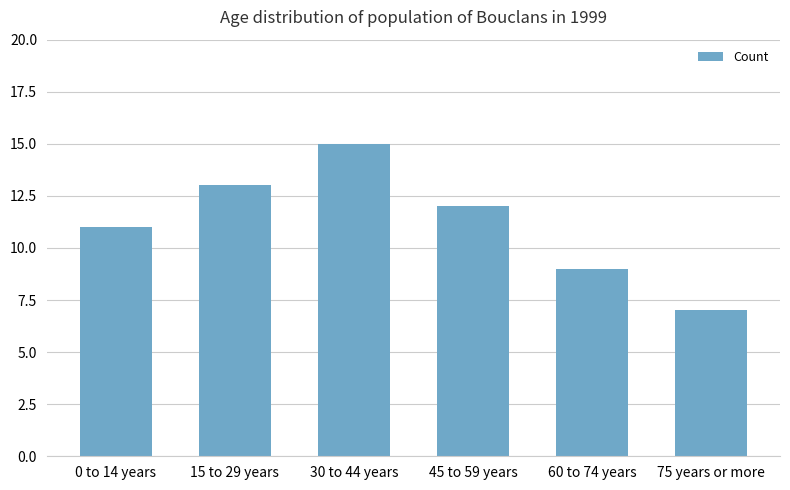

What is the value of the 5th bar from the left?

9